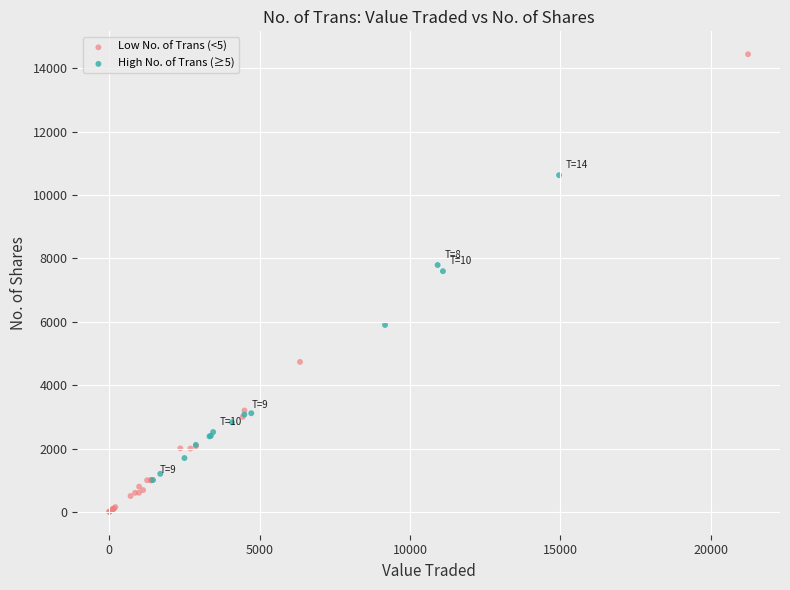

Which series reaches the minimum Y coordinate?

Low No. of Trans (<5)